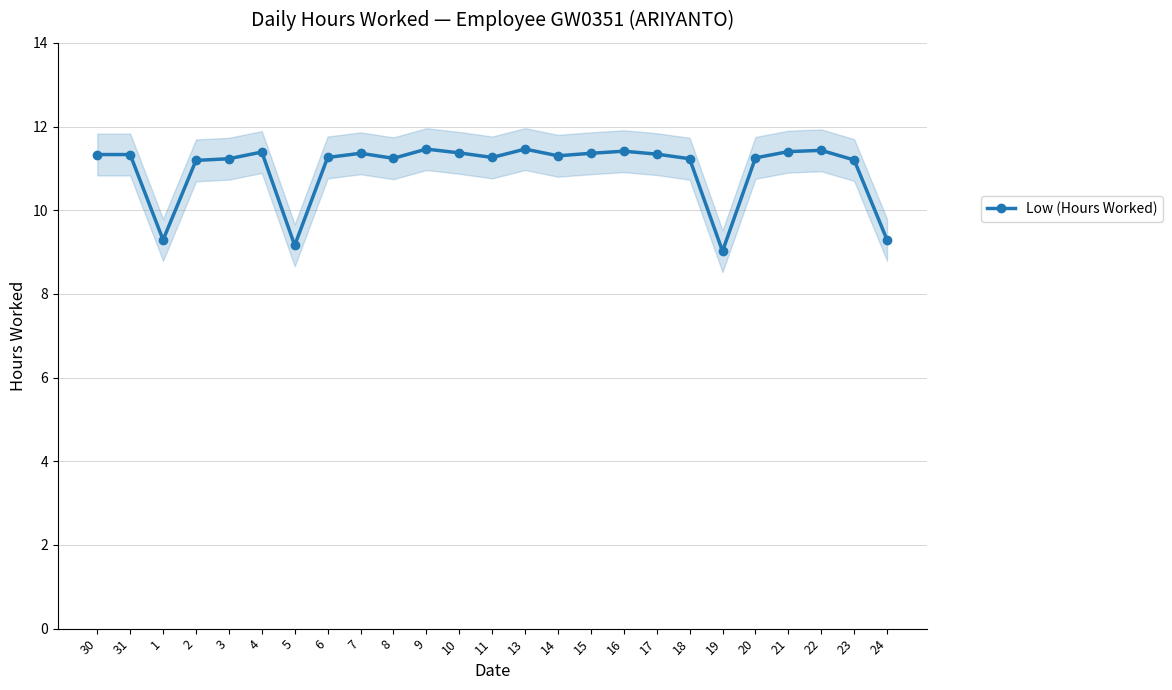

True or false: the data has more than 0 interior local peaks.

True